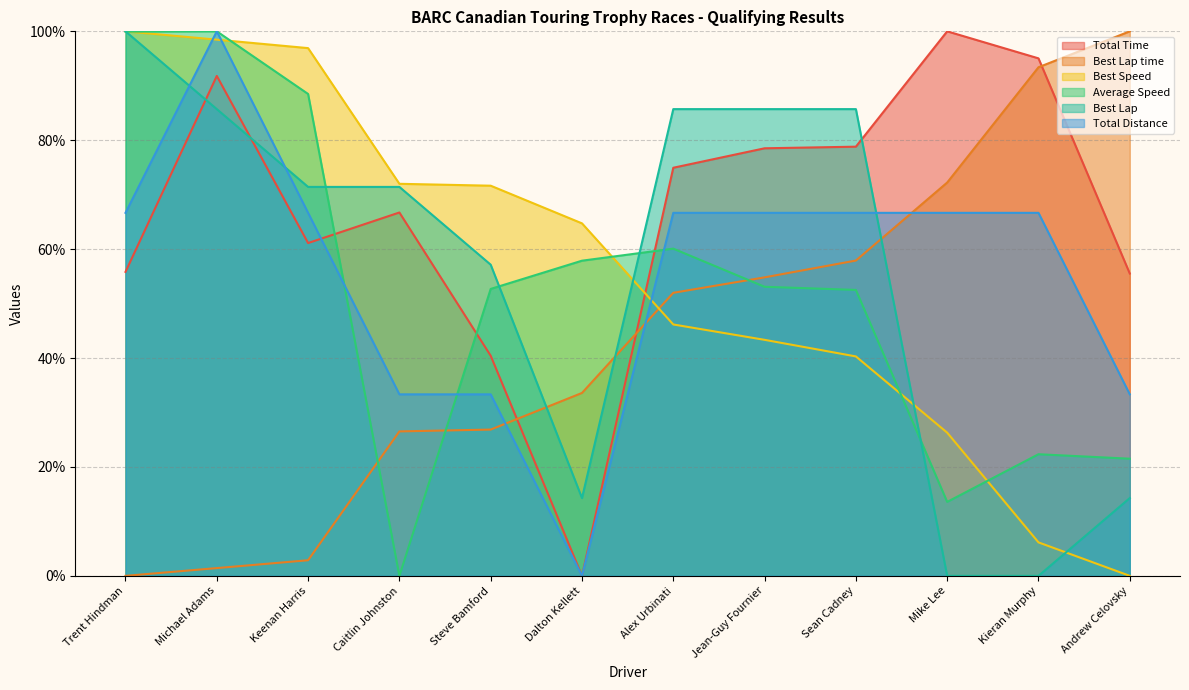

How many lines are shown in the chart?

6